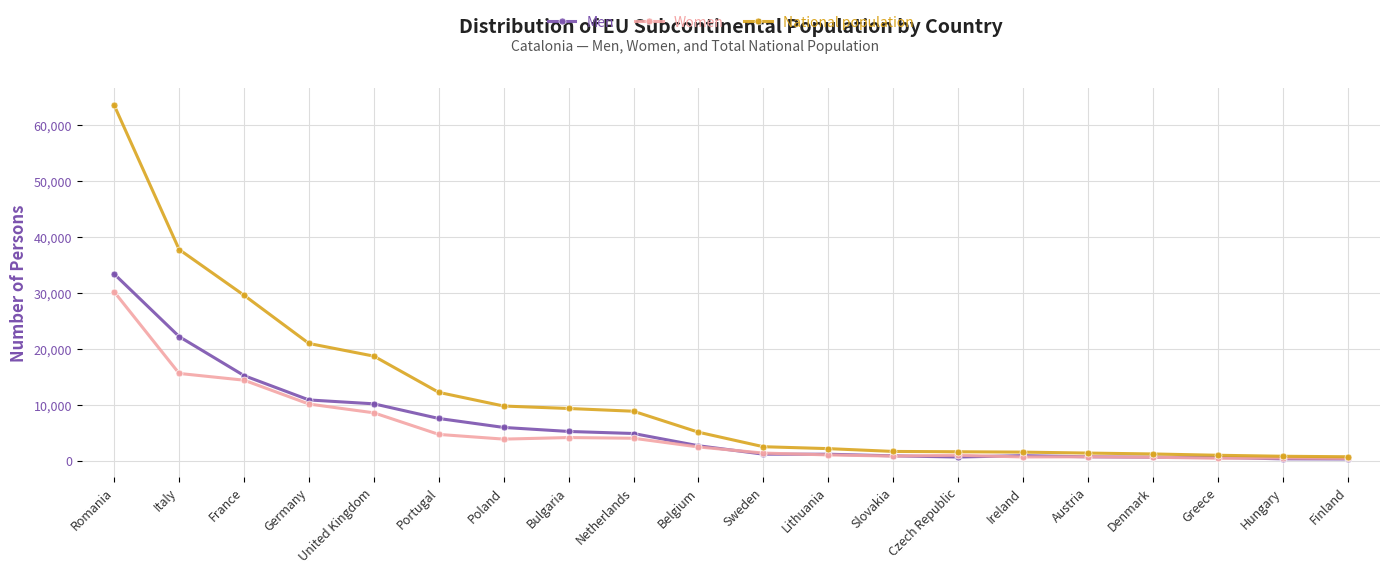

What is the spread (max minus min) of values at United Kingdom?

10141